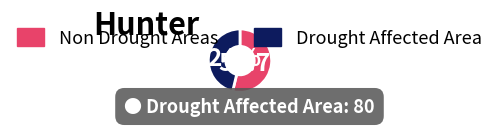

Does any single category account for the majority?

Yes